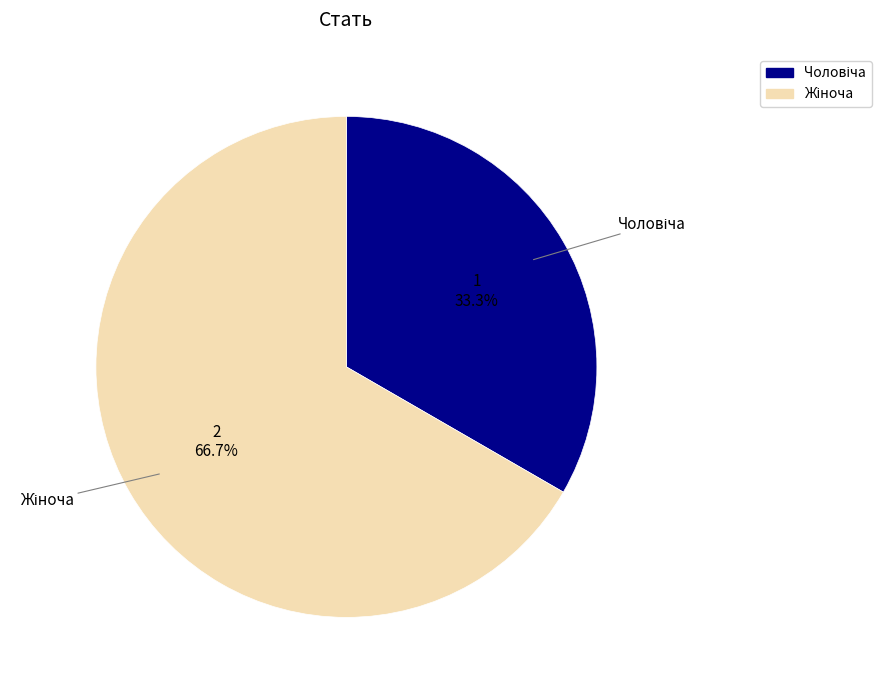

To the nearest percent, what is the difference between the largest and smallest slice percentages?

33%